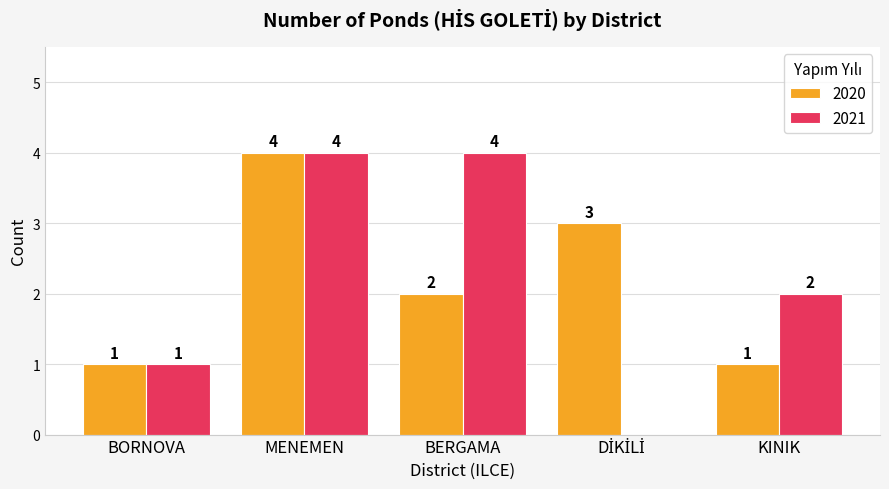

Is it true that 2021 equals 1 at BORNOVA?

True